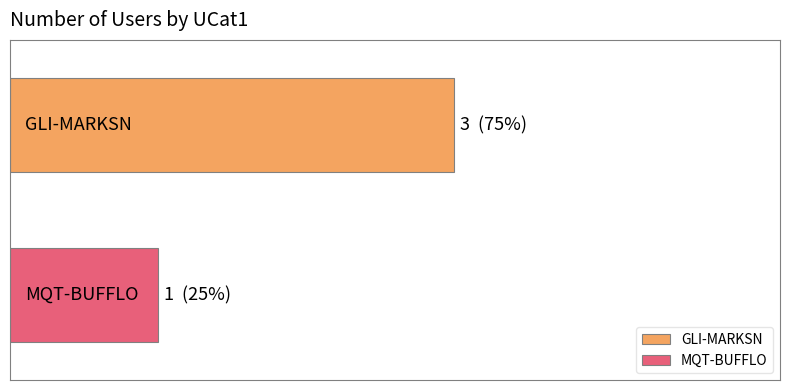

What is the label of the 2nd bar from the right?

GLI-MARKSN